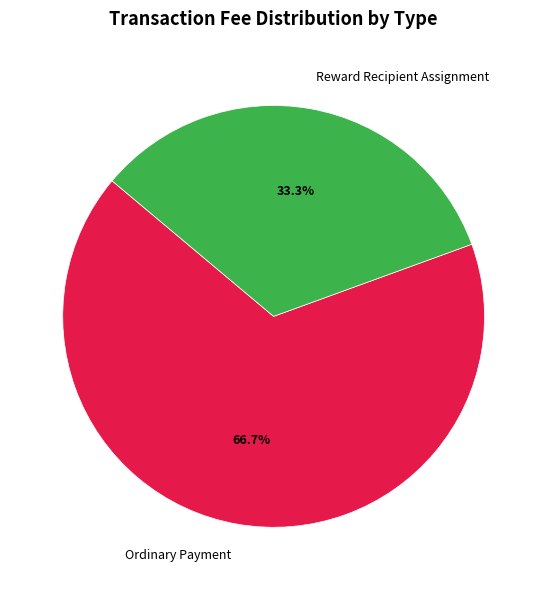

Does Reward Recipient Assignment account for over 50% of the chart?

No